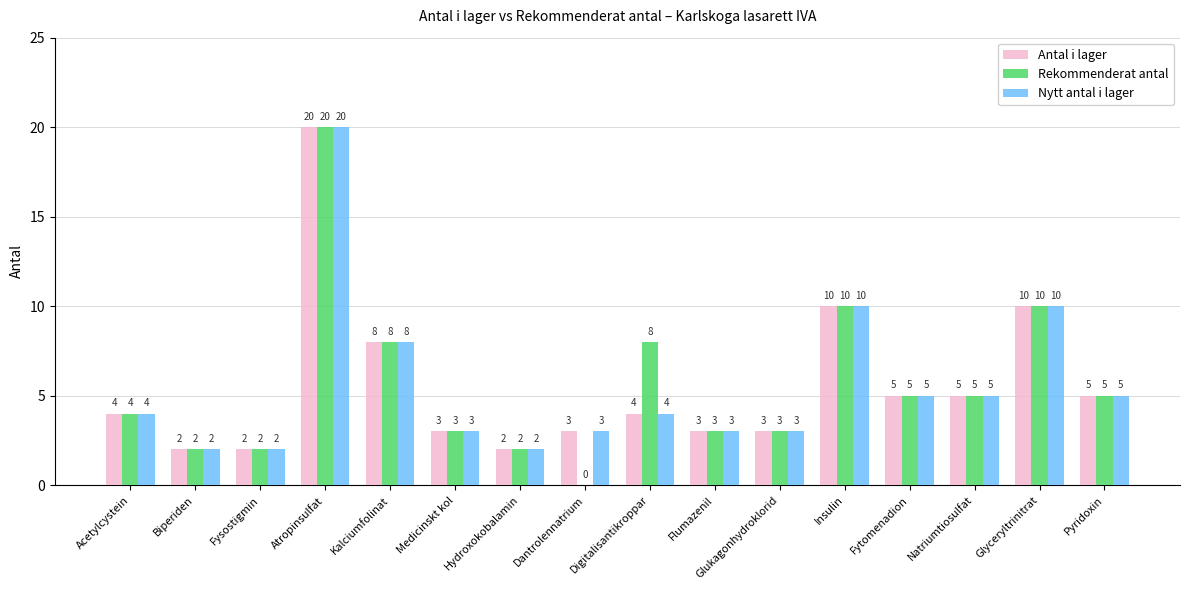

How many categories are shown in the chart?

16